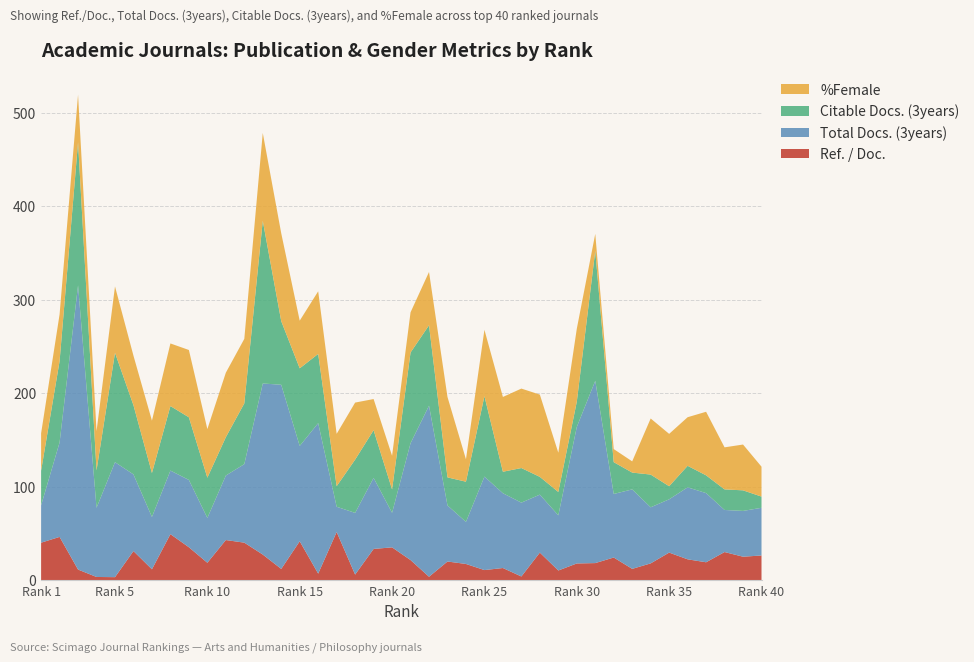

Reading left to right, extract all data points from this chart.

Ref. / Doc.: 1=40.0	2=46.2	3=11.3	4=3.3	5=3.1	6=31.0	7=11.5	8=49.1	9=35.1	10=18.5	11=42.8	12=40.0	13=27.3	14=11.9	15=41.5	16=6.9	17=51.4	18=5.9	19=33.3	20=35.0	21=21.4	22=3.6	23=19.9	24=17.2	25=10.7	26=12.9	27=3.9	28=29.4	29=10.3	30=17.8	31=18.2	32=24.1	33=12.0	34=17.9	35=29.4	36=22.2	37=19.1	38=30.0	39=25.0	40=26.3
Total Docs. (3years): 1=40.0	2=101.0	3=304.0	4=74.0	5=123.0	6=82.0	7=56.0	8=68.0	9=72.0	10=48.0	11=69.0	12=84.0	13=183.0	14=197.0	15=102.0	16=161.0	17=27.0	18=66.0	19=76.0	20=37.0	21=125.0	22=183.0	23=60.0	24=45.0	25=100.0	26=80.0	27=79.0	28=62.0	29=59.0	30=146.0	31=195.0	32=68.0	33=85.0	34=60.0	35=57.0	36=77.0	37=74.0	38=45.0	39=49.0	40=51.0
Citable Docs. (3years): 1=37.0	2=87.0	3=153.0	4=40.0	5=117.0	6=74.0	7=47.0	8=69.0	9=67.0	10=43.0	11=41.0	12=65.0	13=174.0	14=68.0	15=83.0	16=74.0	17=22.0	18=57.0	19=51.0	20=25.0	21=97.0	22=86.0	23=30.0	24=43.0	25=86.0	26=23.0	27=37.0	28=19.0	29=25.0	30=27.0	31=139.0	32=34.0	33=18.0	34=35.0	35=14.0	36=23.0	37=19.0	38=22.0	39=22.0	40=12.0
%Female: 1=40.0	2=50.0	3=51.0	4=42.0	5=71.0	6=53.0	7=56.0	8=67.0	9=72.0	10=52.0	11=69.0	12=69.0	13=94.0	14=94.0	15=51.0	16=67.0	17=56.0	18=61.0	19=33.3	20=36.0	21=43.0	22=57.0	23=86.0	24=24.0	25=71.0	26=80.0	27=85.0	28=88.0	29=42.0	30=78.0	31=18.2	32=14.0	33=12.0	34=60.0	35=56.0	36=52.0	37=68.0	38=45.0	39=49.0	40=32.0